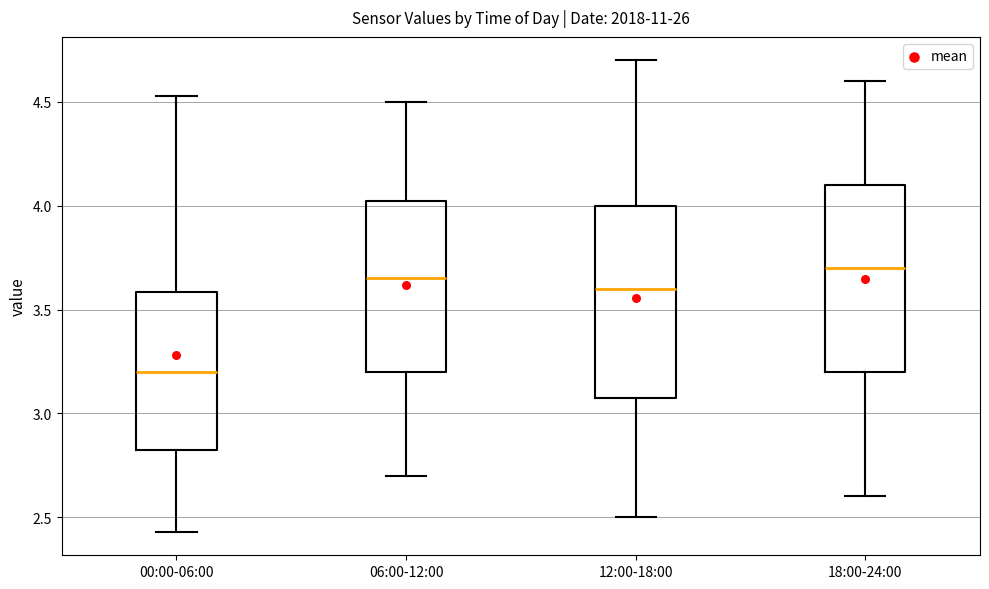

Reading left to right, transcribe this box plot: for each box, give where its median line is, the range the box spans, and where its two whiskers end, as read against the y-axis. The values are not printed on the chart, so give them approximately, as read against the axis.

00:00-06:00: median 3.20, box 2.80 to 3.60, whiskers 2.45 to 4.55
06:00-12:00: median 3.65, box 3.20 to 4.05, whiskers 2.70 to 4.50
12:00-18:00: median 3.60, box 3.10 to 4.00, whiskers 2.50 to 4.70
18:00-24:00: median 3.70, box 3.20 to 4.10, whiskers 2.60 to 4.60